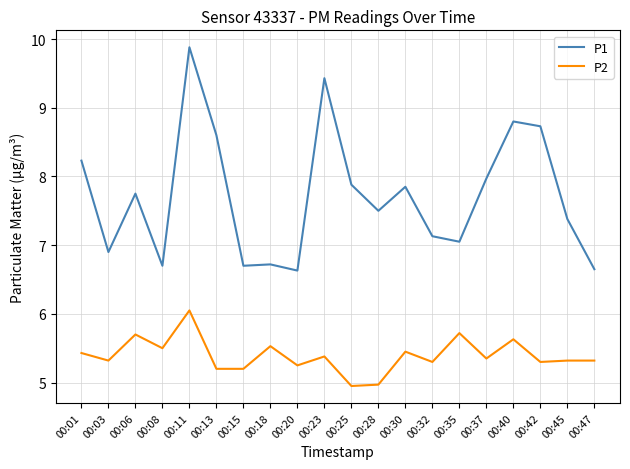

Count the number of categories in the chart.

20